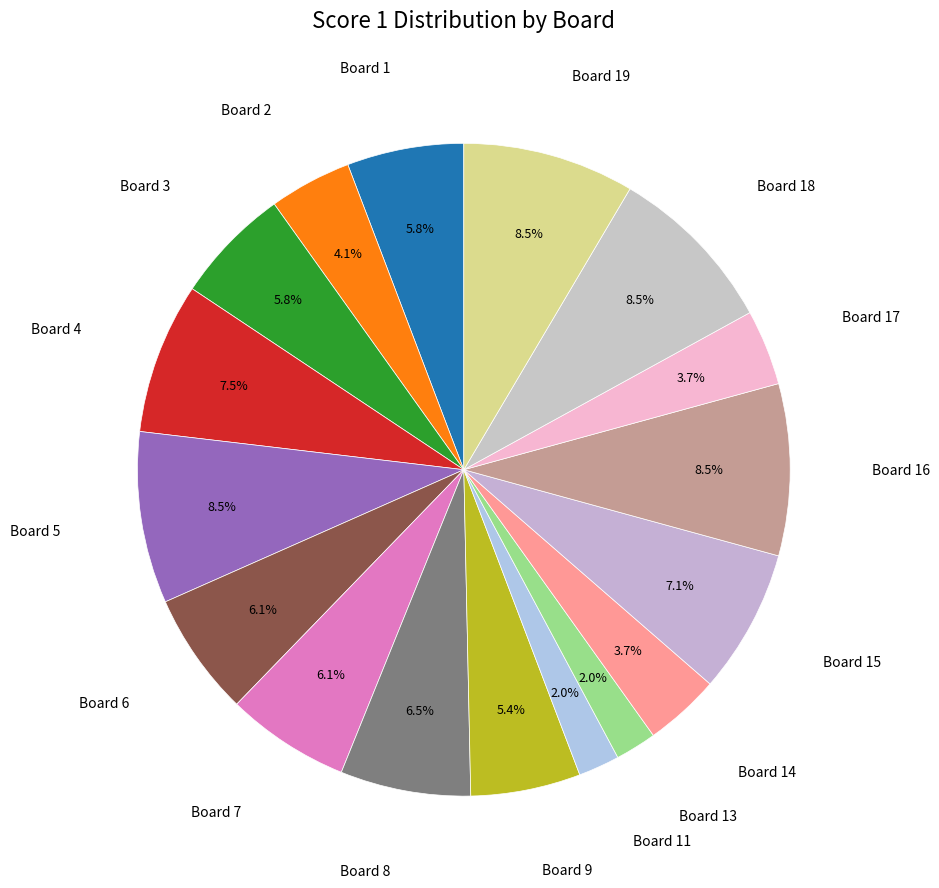

How many segments does this pie chart have?

17